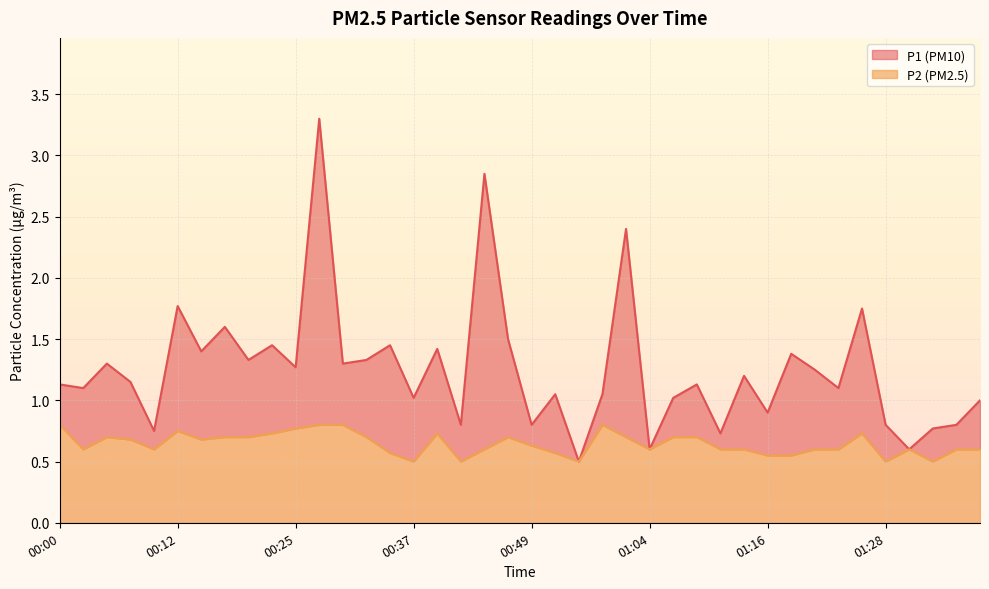

What are all the series names shown in the legend?

P1, P2